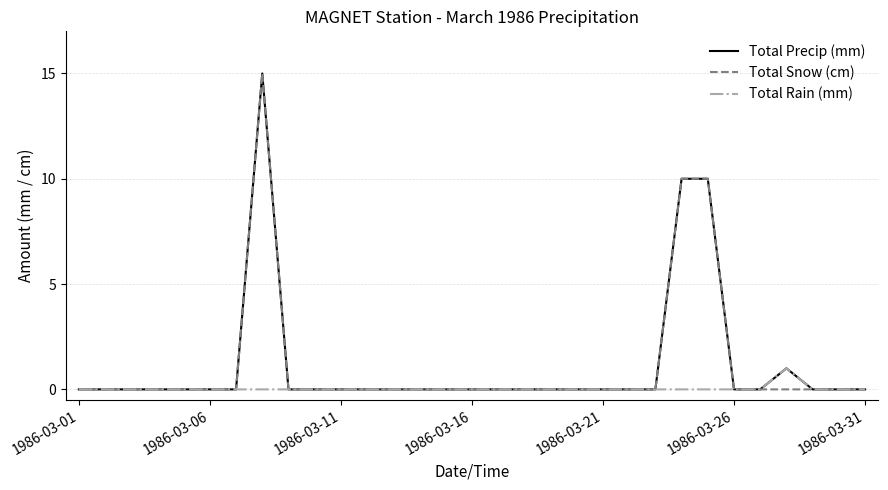

What is the highest value of the Total Snow (cm) series?

15